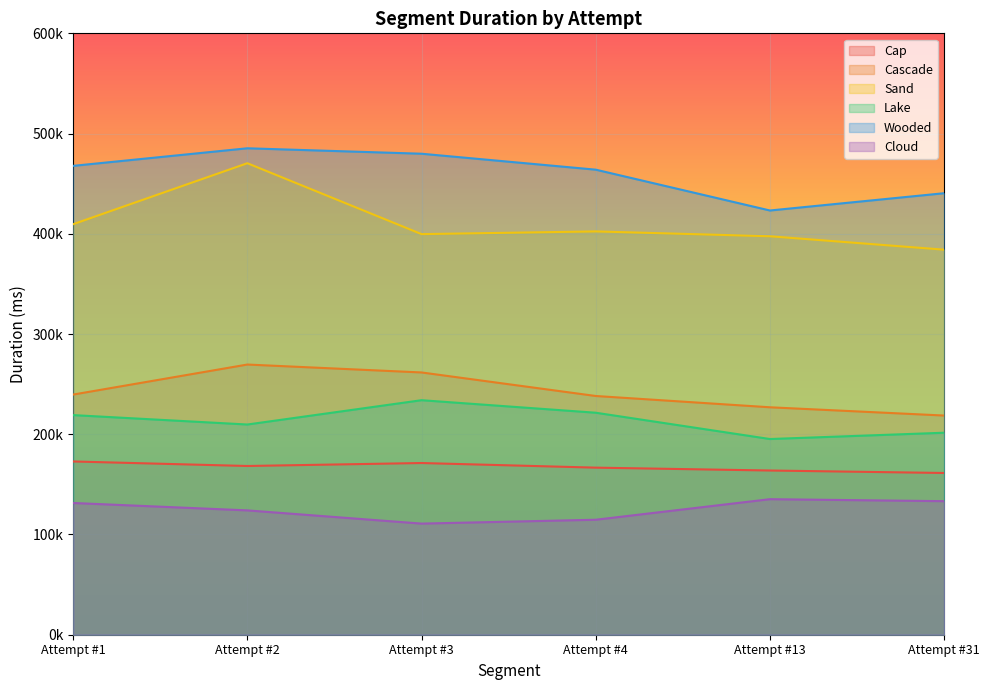

True or false: Wooded and Cap intersect in this chart.

False